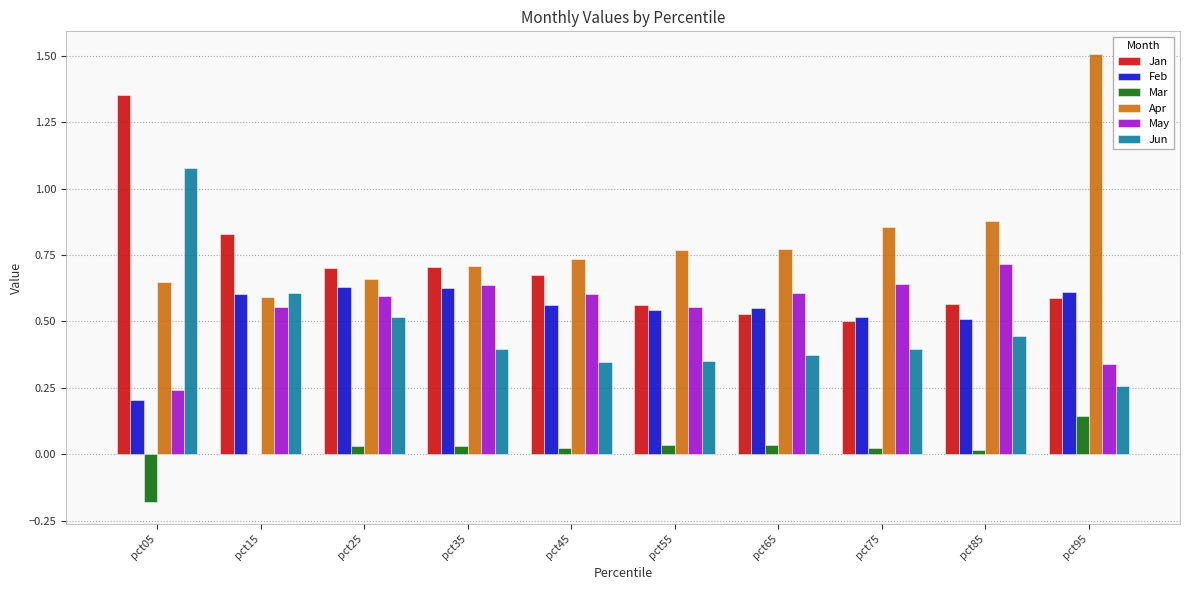

At which category does the chart reach its peak across all series?

pct95